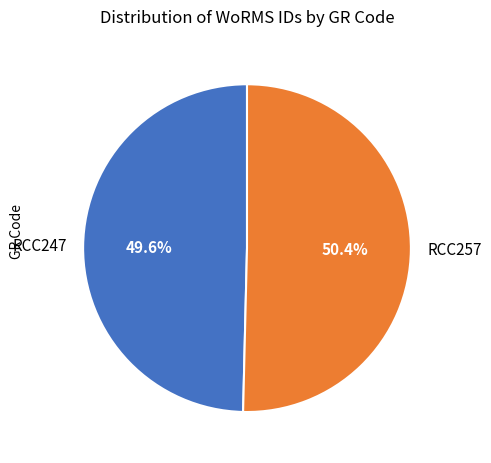

Count the number of slices in the pie.

2